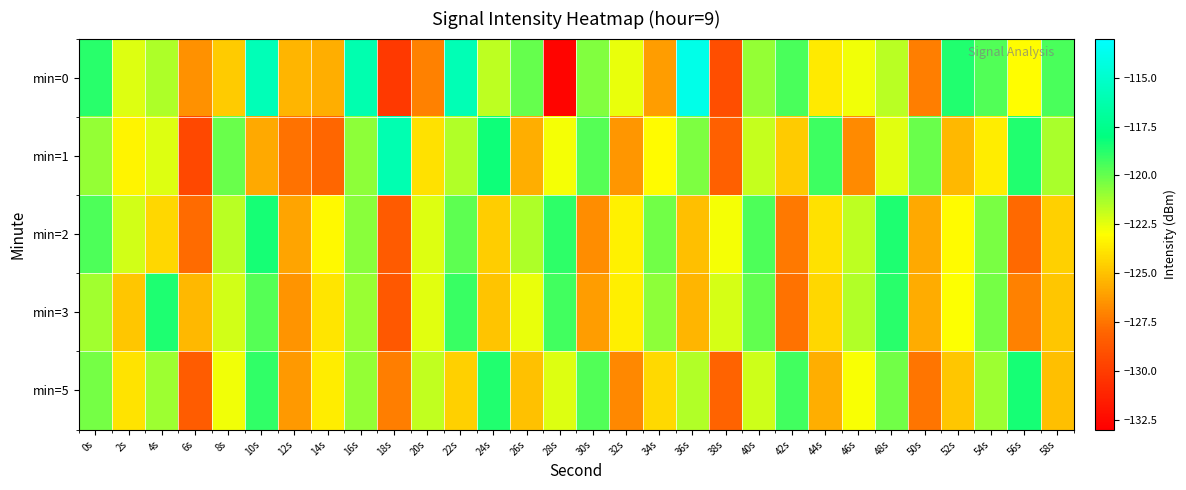

What is the total value across all series at 56s?

-615.1